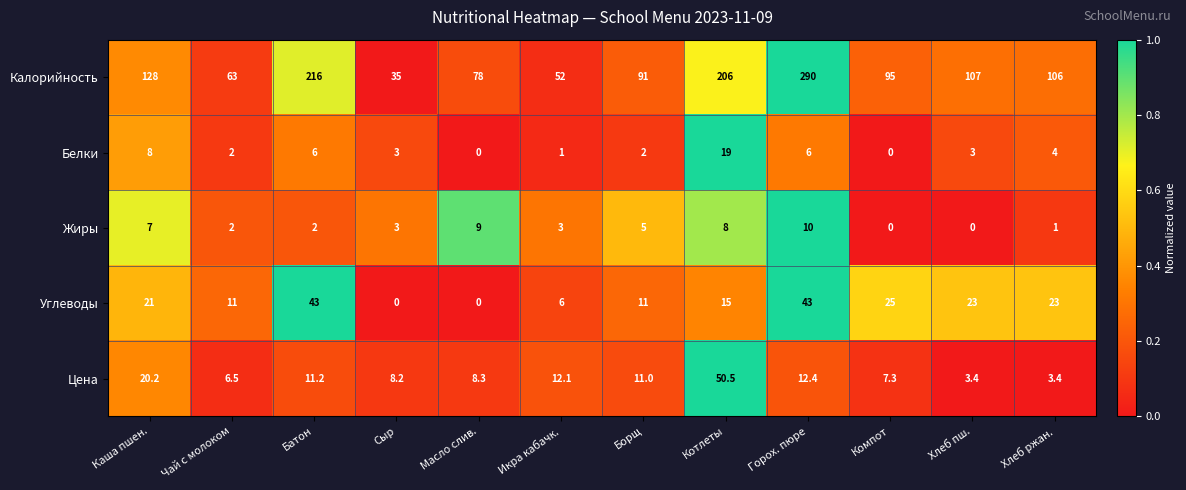

What is the difference between the Углеводы values at Масло слив. and Икра кабачк.?

6.0